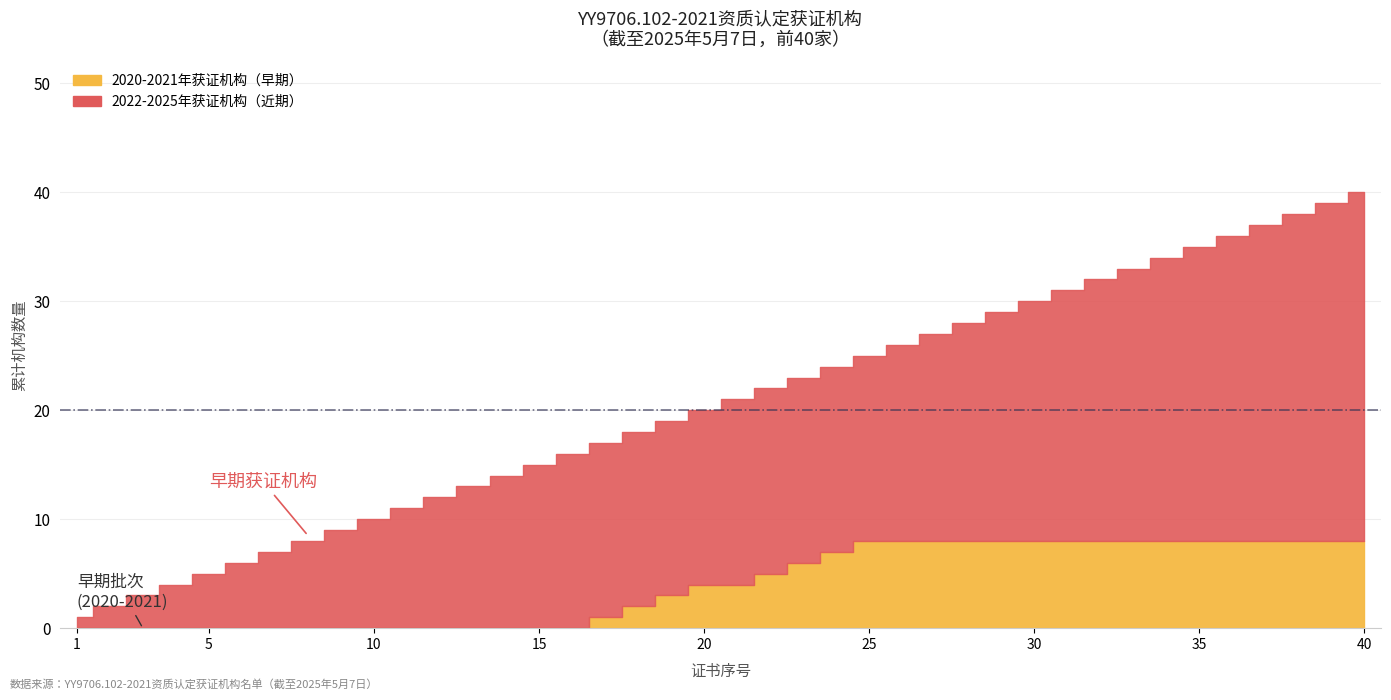

Which has a higher value, 13 or 5?

13